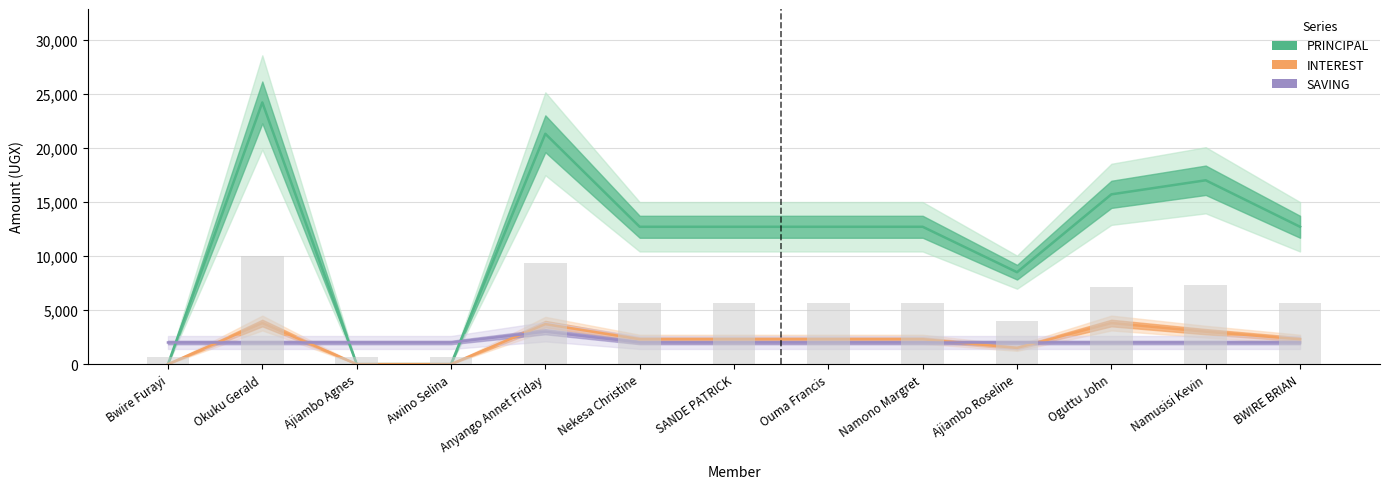

At how many categories does at least one series exceed 16627?

3